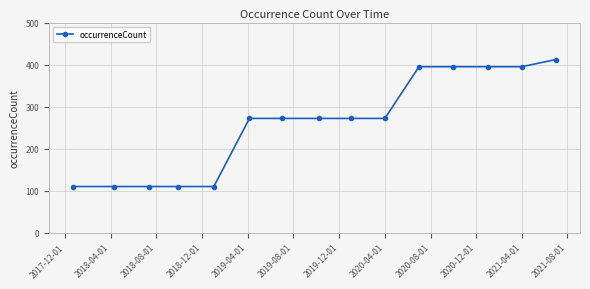

What is the value of the 6th point from the left?

272